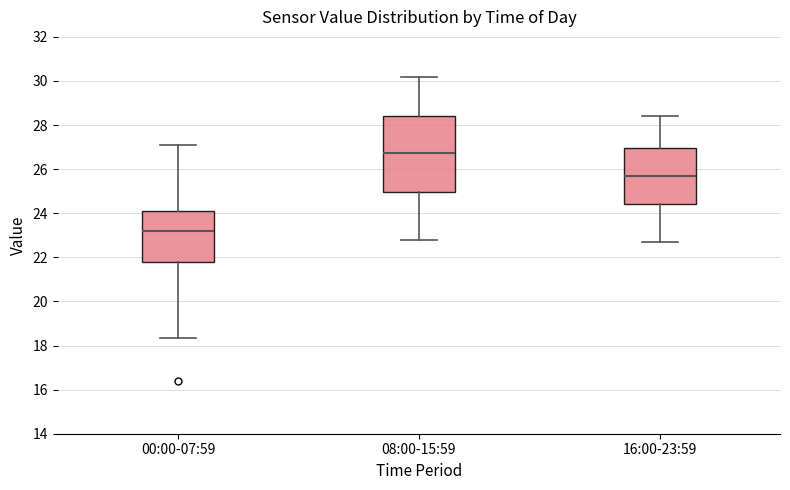

Reading left to right, read every box against the y-axis: the position of its median line, the range the box covers, and the ends of its whiskers. The values are not printed on the chart, so give them approximately, as read against the axis.

00:00-07:59: median 23.2, box 21.8 to 24.0, whiskers 18.4 to 27.2
08:00-15:59: median 26.8, box 25.0 to 28.4, whiskers 22.8 to 30.2
16:00-23:59: median 25.8, box 24.4 to 27.0, whiskers 22.8 to 28.4